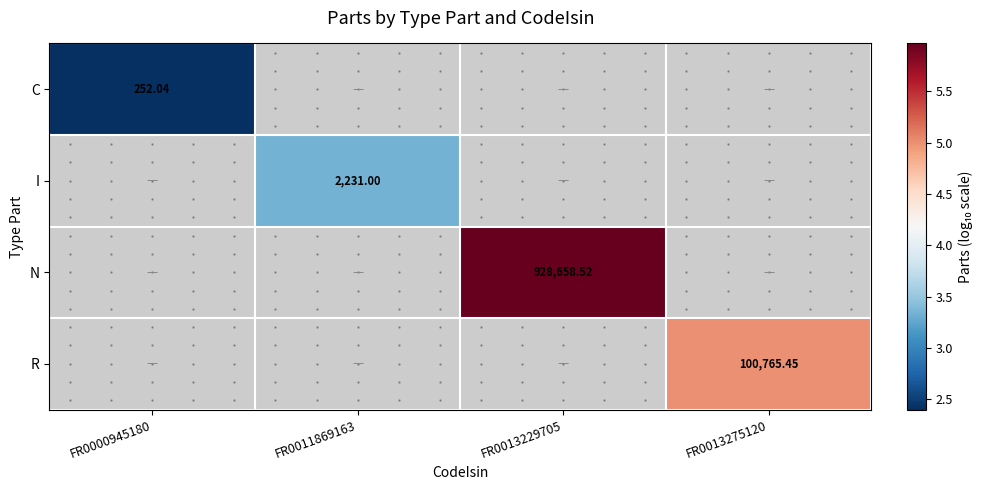

At which category is the sum across all series the highest?

FR0013229705